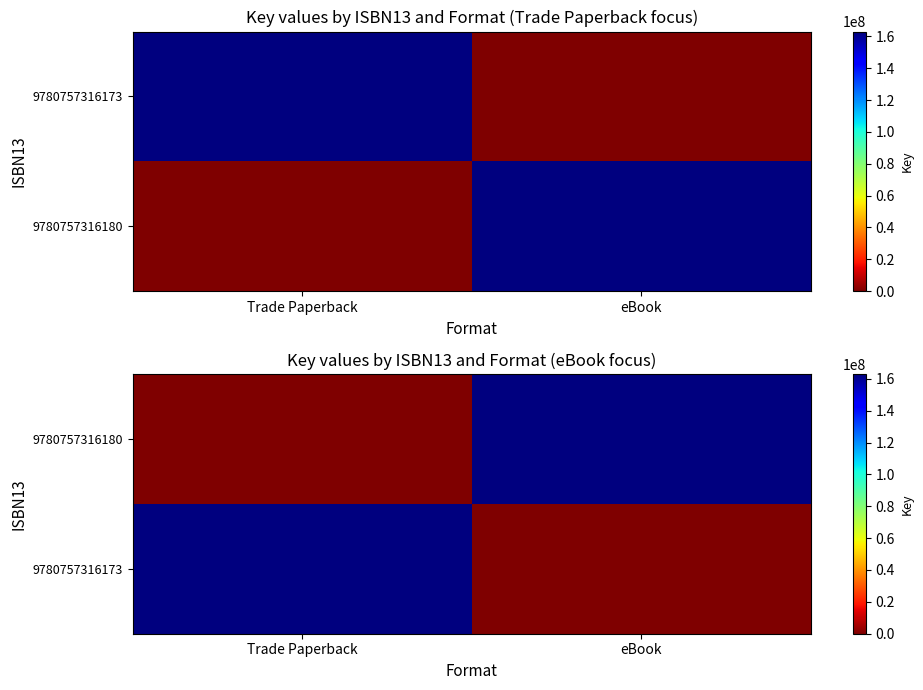

Is the value of 9780757316180 at eBook greater than the value of 9780757316173 at Trade Paperback?

No